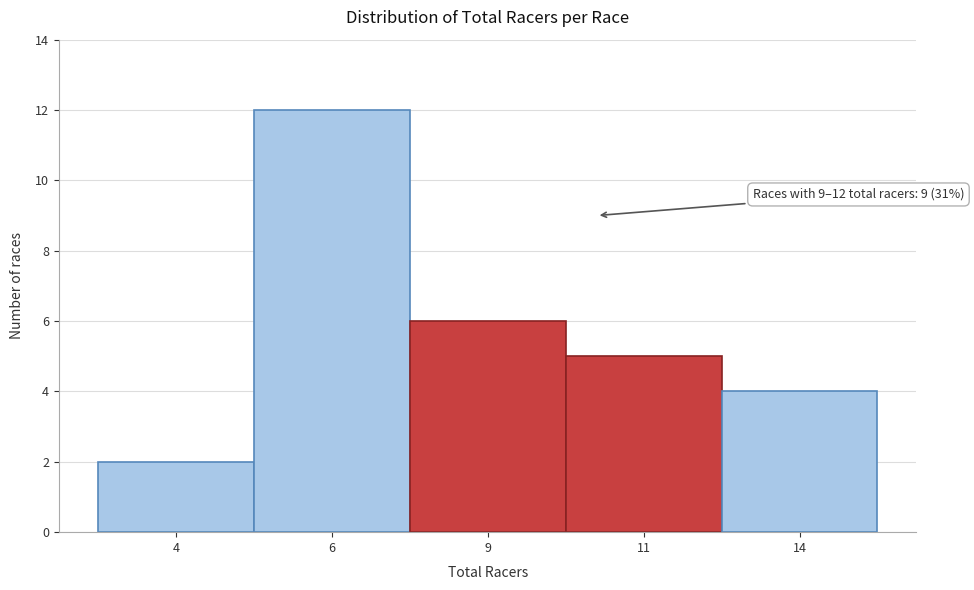

Reading left to right, extract all data points from this chart.

4=2	6=12	9=6	11=5	14=4